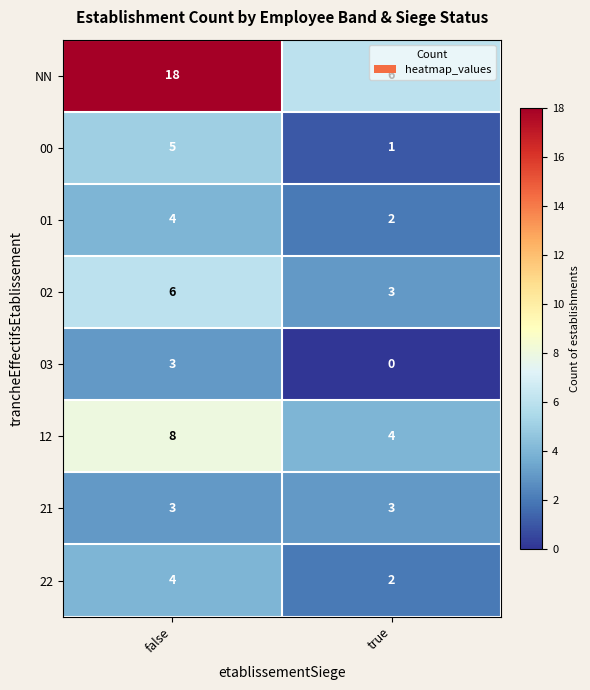

How many data points in 00 are less than 5?

1